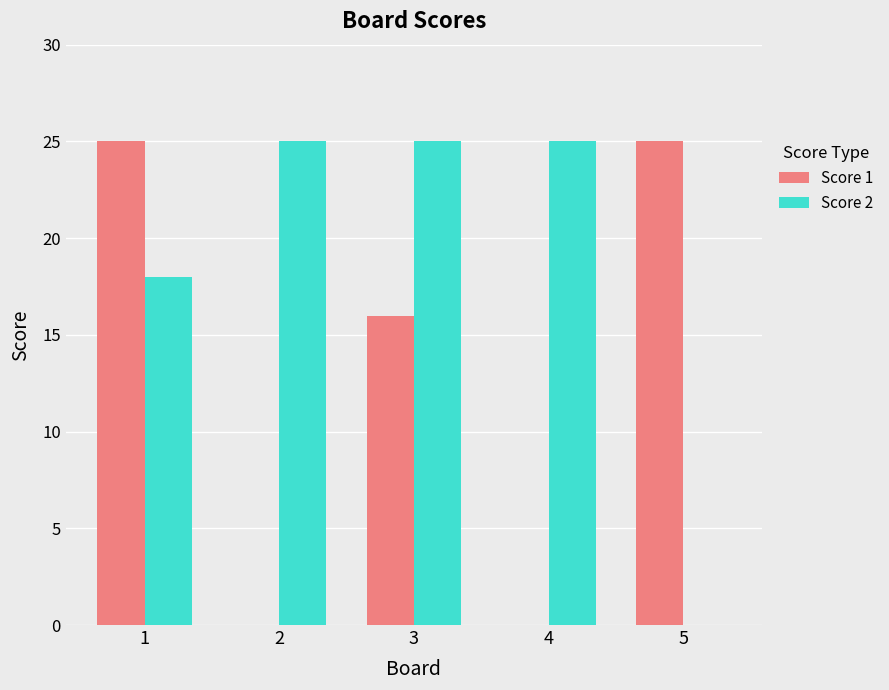

What is the greatest value displayed?

25